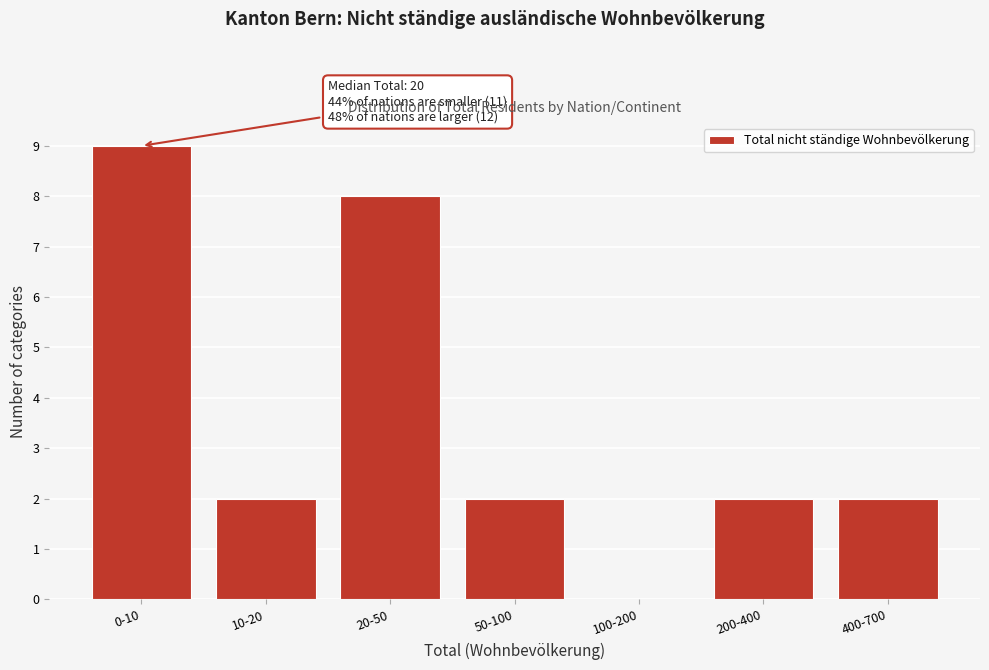

Reading left to right, list all the values displayed in this chart.

0-10=9	10-20=2	20-50=8	50-100=2	100-200=0	200-400=2	400-700=2